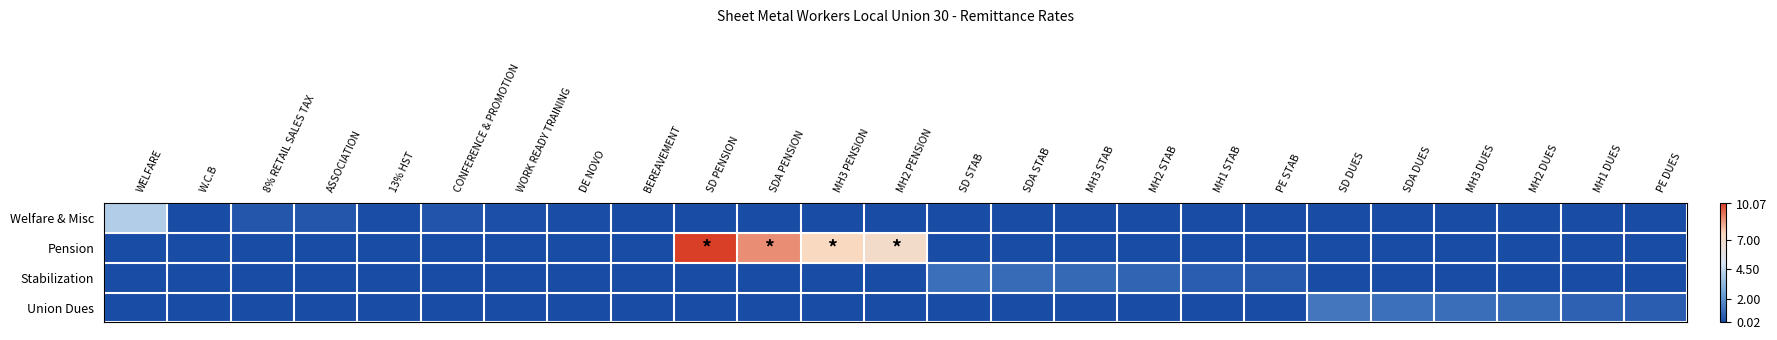

Reading left to right, extract all data points from this chart.

Welfare & Misc: WELFARE=4.1	W.C.B=0.0	8% RETAIL SALES TAX=0.3	ASSOCIATION=0.3	13% HST=0.0	CONFERENCE & PROMOTION=0.3	WORK READY TRAINING=0.1	DE NOVO=0.0	BEREAVEMENT=0.0	SD PENSION=0.0	SDA PENSION=0.0	MH3 PENSION=0.0	MH2 PENSION=0.0	SD STAB=0.0	SDA STAB=0.0	MH3 STAB=0.0	MH2 STAB=0.0	MH1 STAB=0.0	PE STAB=0.0	SD DUES=0.0	SDA DUES=0.0	MH3 DUES=0.0	MH2 DUES=0.0	MH1 DUES=0.0	PE DUES=0.0
Pension: WELFARE=0.0	W.C.B=0.0	8% RETAIL SALES TAX=0.0	ASSOCIATION=0.0	13% HST=0.0	CONFERENCE & PROMOTION=0.0	WORK READY TRAINING=0.0	DE NOVO=0.0	BEREAVEMENT=0.0	SD PENSION=10.1	SDA PENSION=8.8	MH3 PENSION=7.5	MH2 PENSION=7.0	SD STAB=0.0	SDA STAB=0.0	MH3 STAB=0.0	MH2 STAB=0.0	MH1 STAB=0.0	PE STAB=0.0	SD DUES=0.0	SDA DUES=0.0	MH3 DUES=0.0	MH2 DUES=0.0	MH1 DUES=0.0	PE DUES=0.0
Stabilization: WELFARE=0.0	W.C.B=0.0	8% RETAIL SALES TAX=0.0	ASSOCIATION=0.0	13% HST=0.0	CONFERENCE & PROMOTION=0.0	WORK READY TRAINING=0.0	DE NOVO=0.0	BEREAVEMENT=0.0	SD PENSION=0.0	SDA PENSION=0.0	MH3 PENSION=0.0	MH2 PENSION=0.0	SD STAB=1.0	SDA STAB=0.9	MH3 STAB=0.8	MH2 STAB=0.7	MH1 STAB=0.5	PE STAB=0.4	SD DUES=0.0	SDA DUES=0.0	MH3 DUES=0.0	MH2 DUES=0.0	MH1 DUES=0.0	PE DUES=0.0
Union Dues: WELFARE=0.0	W.C.B=0.0	8% RETAIL SALES TAX=0.0	ASSOCIATION=0.0	13% HST=0.0	CONFERENCE & PROMOTION=0.0	WORK READY TRAINING=0.0	DE NOVO=0.0	BEREAVEMENT=0.0	SD PENSION=0.0	SDA PENSION=0.0	MH3 PENSION=0.0	MH2 PENSION=0.0	SD STAB=0.0	SDA STAB=0.0	MH3 STAB=0.0	MH2 STAB=0.0	MH1 STAB=0.0	PE STAB=0.0	SD DUES=1.2	SDA DUES=1.1	MH3 DUES=1.0	MH2 DUES=0.8	MH1 DUES=0.6	PE DUES=0.5